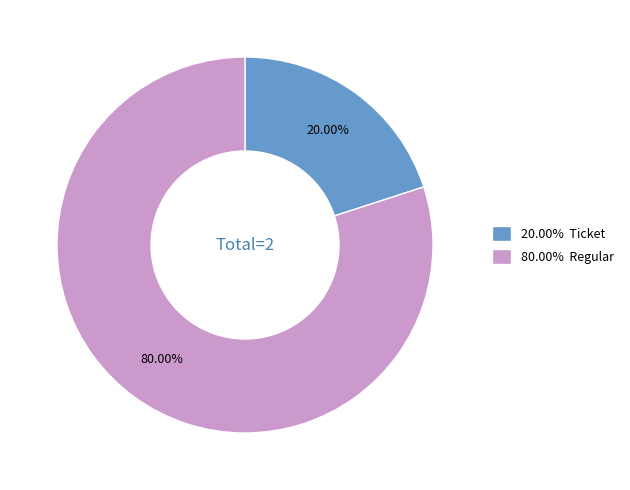

Do 80.00% Regular and 20.00% Ticket together represent more than half of the pie?

Yes